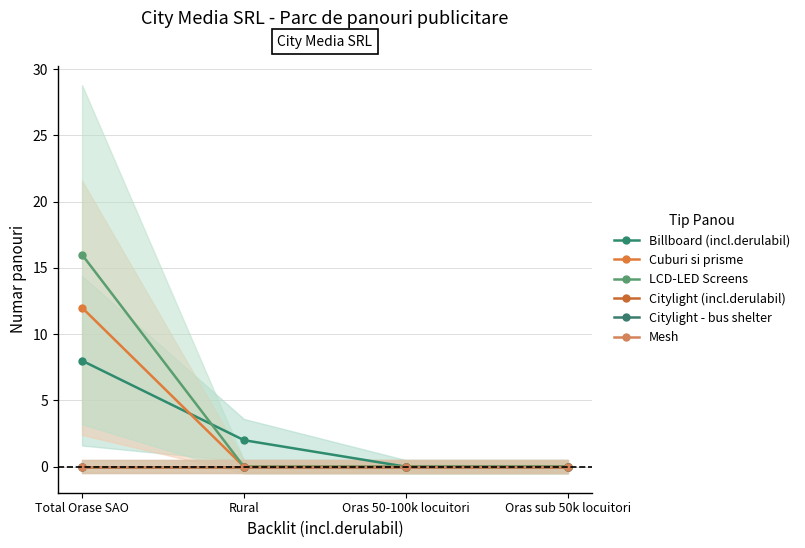

Reading left to right, what are all the values shown in this chart?

Billboard (incl.derulabil): Total Orase SAO=8	Rural=2	Oras 50-100k locuitori=0	Oras sub 50k locuitori=0
Cuburi si prisme: Total Orase SAO=12	Rural=0	Oras 50-100k locuitori=0	Oras sub 50k locuitori=0
LCD-LED Screens: Total Orase SAO=16	Rural=0	Oras 50-100k locuitori=0	Oras sub 50k locuitori=0
Citylight (incl.derulabil): Total Orase SAO=0	Rural=0	Oras 50-100k locuitori=0	Oras sub 50k locuitori=0
Citylight - bus shelter: Total Orase SAO=0	Rural=0	Oras 50-100k locuitori=0	Oras sub 50k locuitori=0
Mesh: Total Orase SAO=0	Rural=0	Oras 50-100k locuitori=0	Oras sub 50k locuitori=0